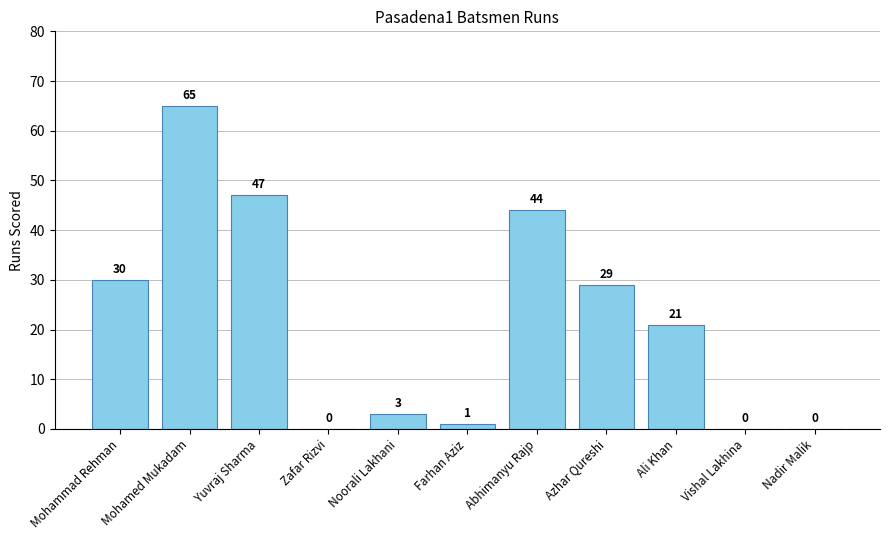

What is the change in value from Mohammad Rehman to Zafar Rizvi?

-30